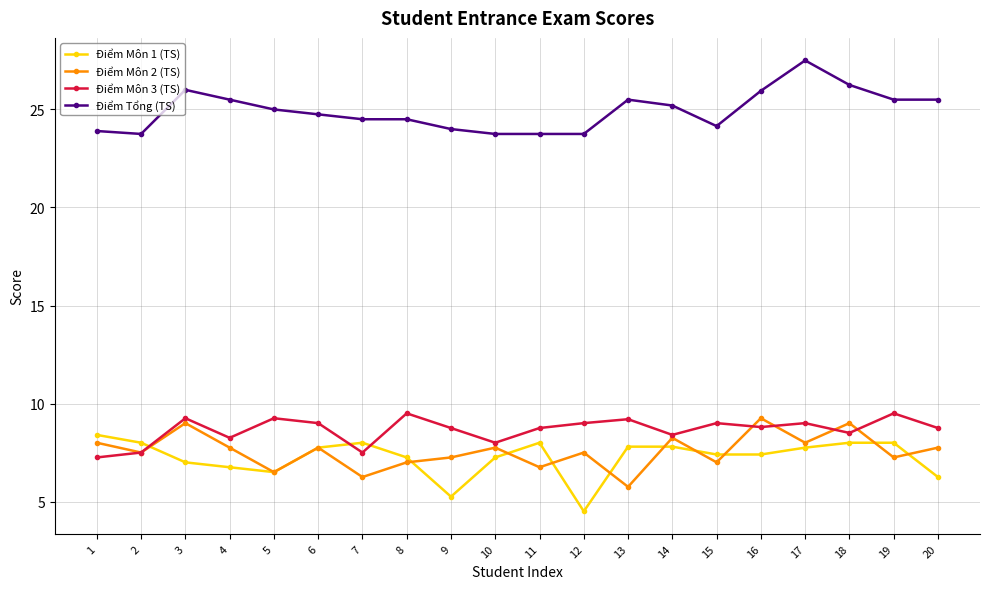

What is the minimum value shown in the chart?

4.5